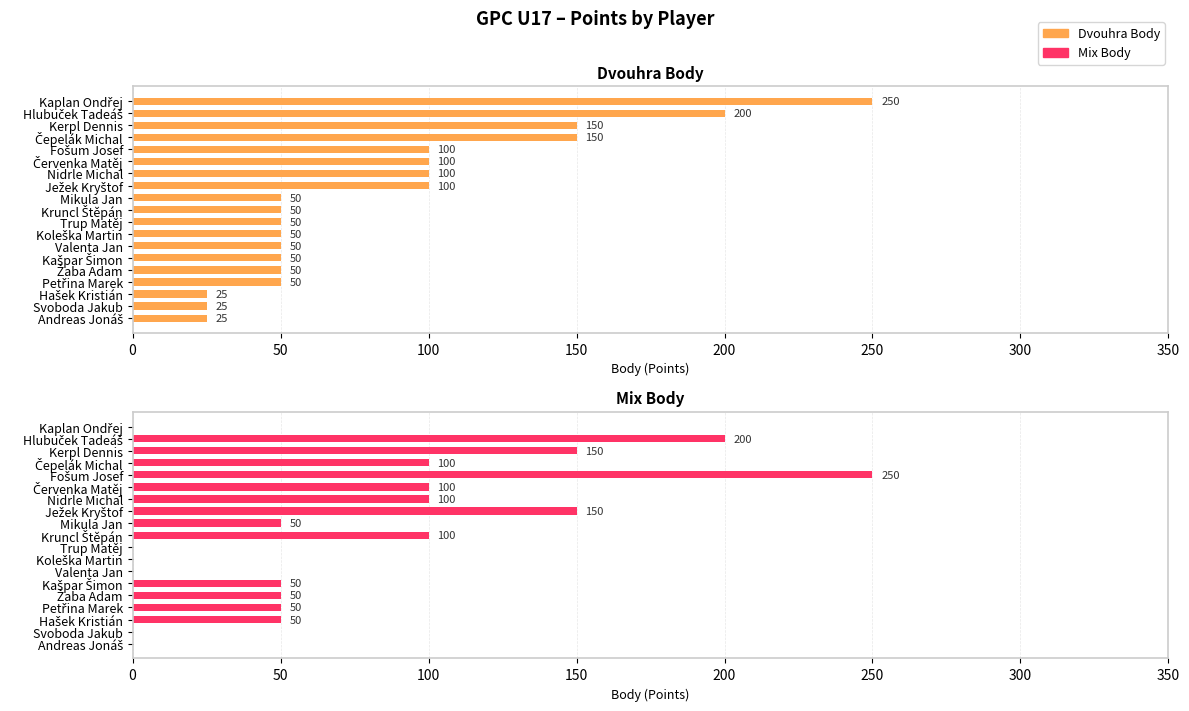

Is the value of Dvouhra Body at Kruncl Štěpán greater than the value of Mix Body at Červenka Matěj?

No